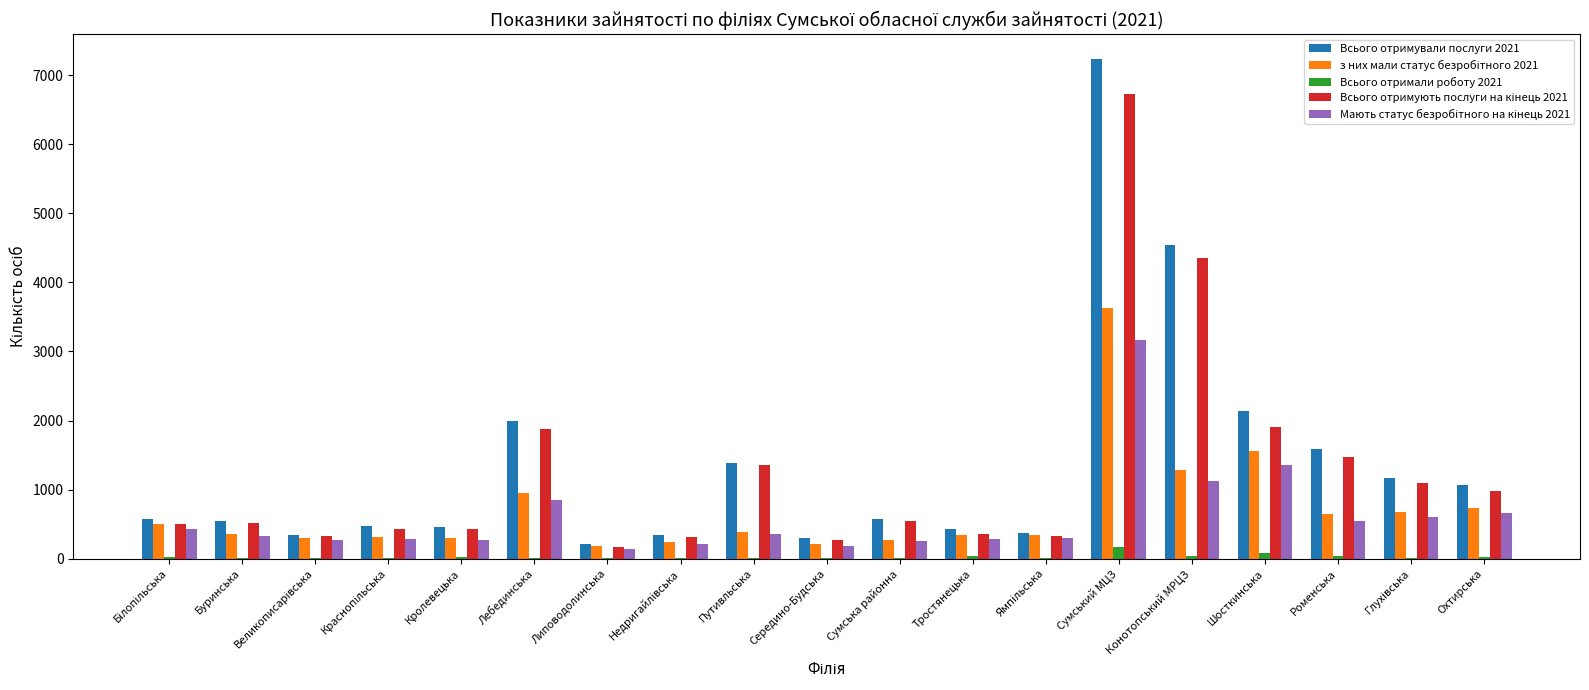

What value does the Всього отримали роботу 2021 series have at Охтирська, to the nearest 5?

20